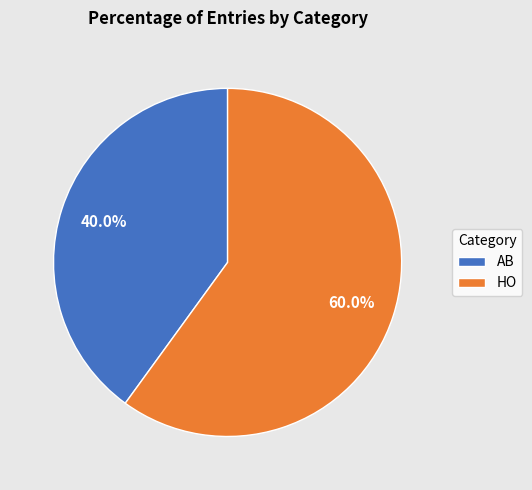

Which has a higher value, AB or HO?

HO